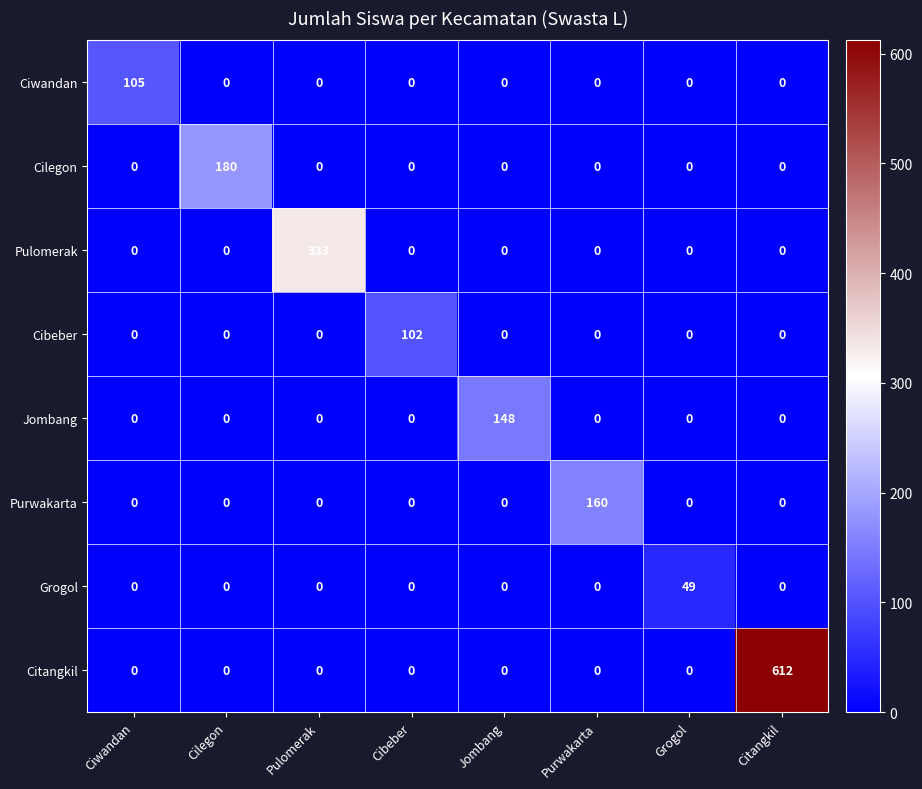

List the series in order of their peak value, lowest first.

Grogol, Cibeber, Ciwandan, Jombang, Purwakarta, Cilegon, Pulomerak, Citangkil